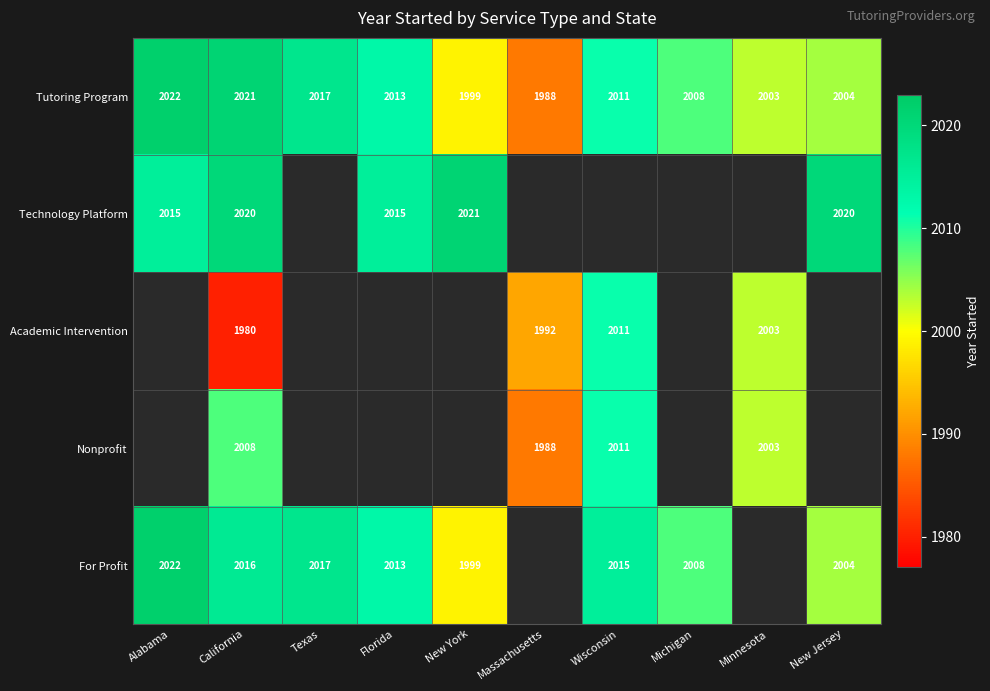

At how many categories does at least one series exceed 1137?

10